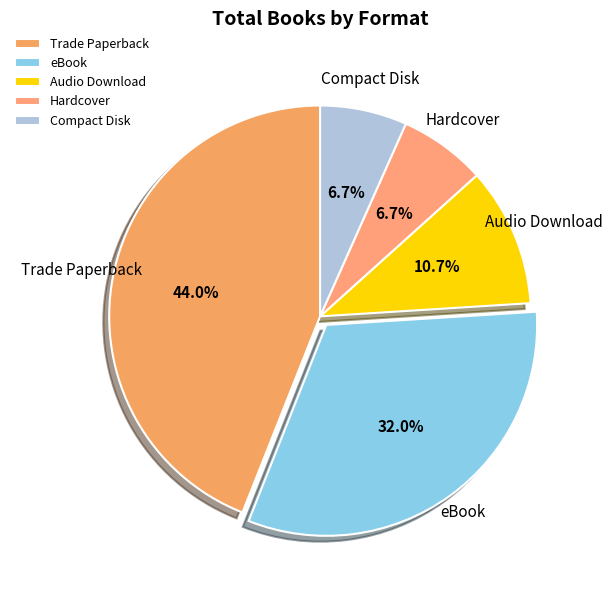

How many segments does this pie chart have?

5